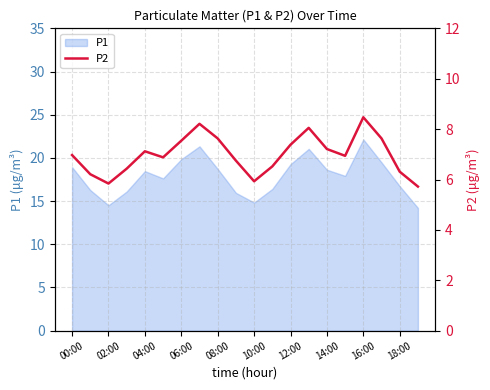

Where does the data first go above 6?

00:00